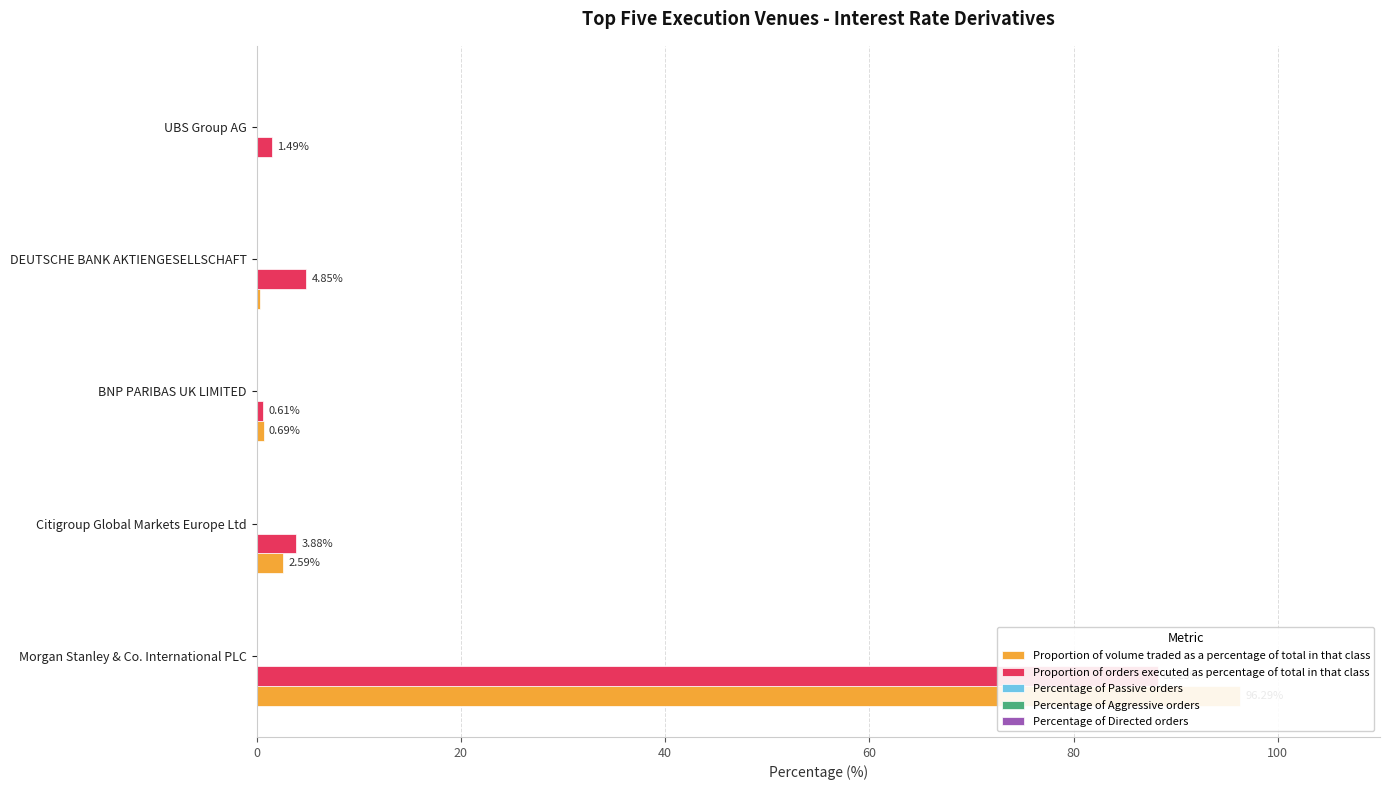

Which series has the largest total across all categories?

Proportion of volume traded as a percentage of total in that class